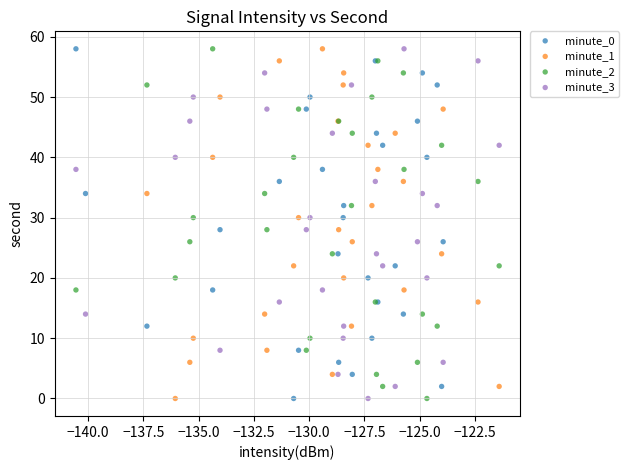

What are all the series names shown in the legend?

minute_0, minute_1, minute_2, minute_3